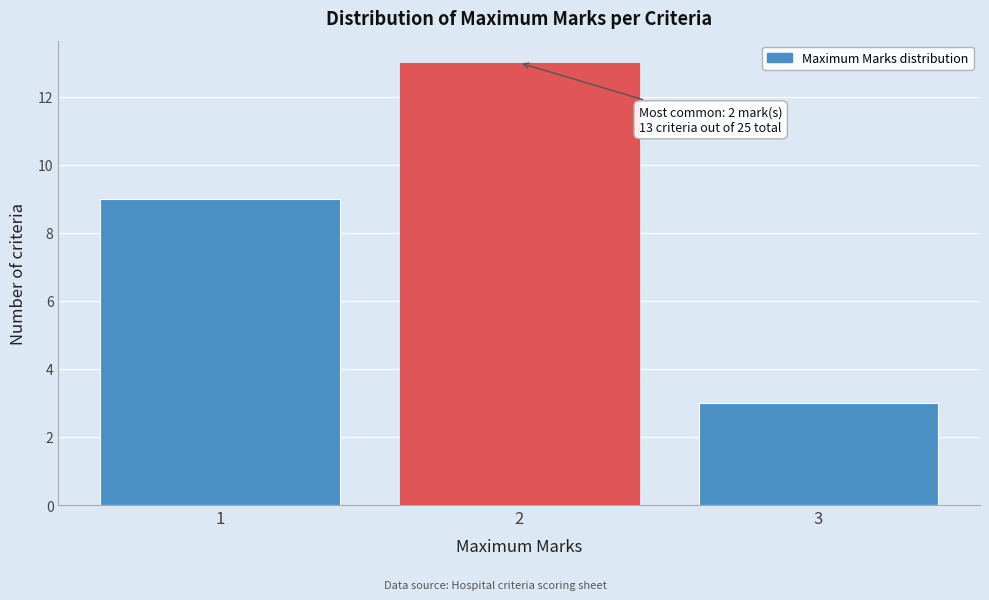

Over which range of the x-axis is the bar tallest?

1.5 to 2.5